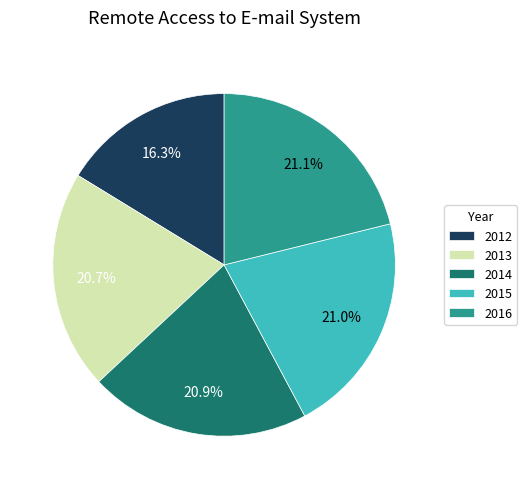

Approximately how many times larger is the value at 2012 compared to 2015?

0.8